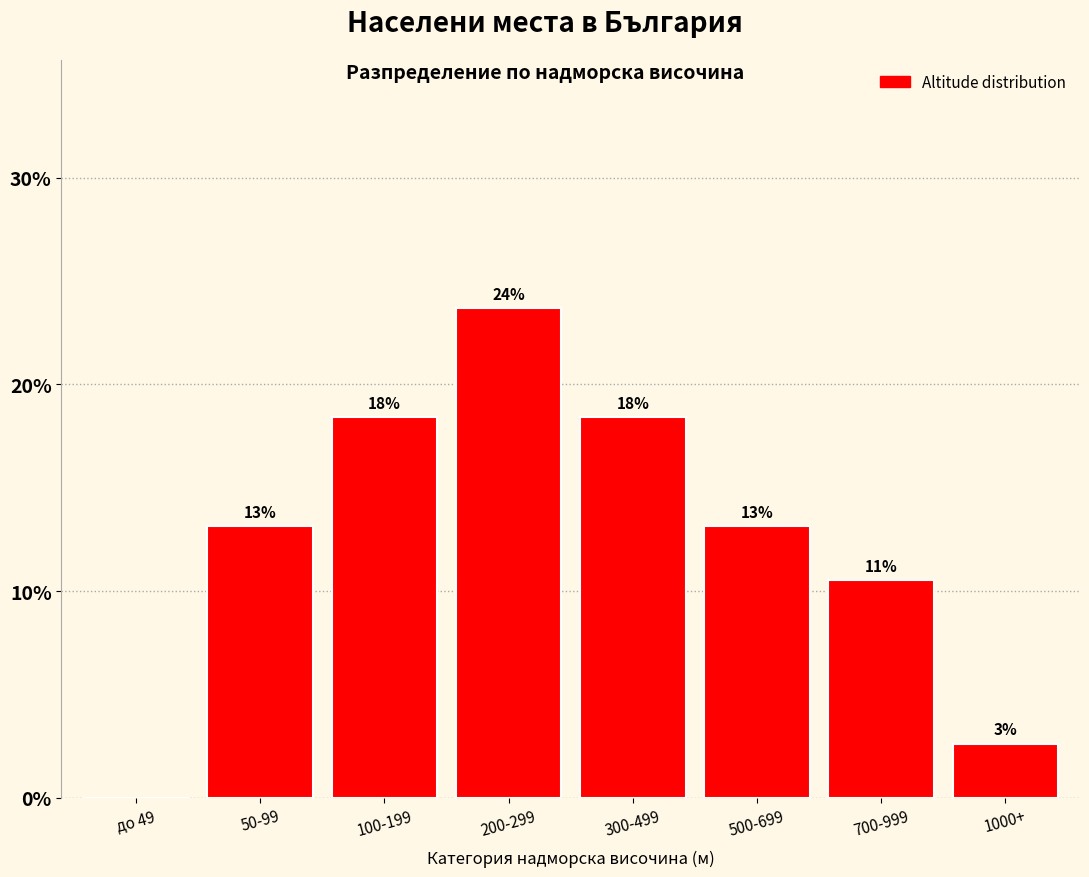

Are the bars horizontal?

No